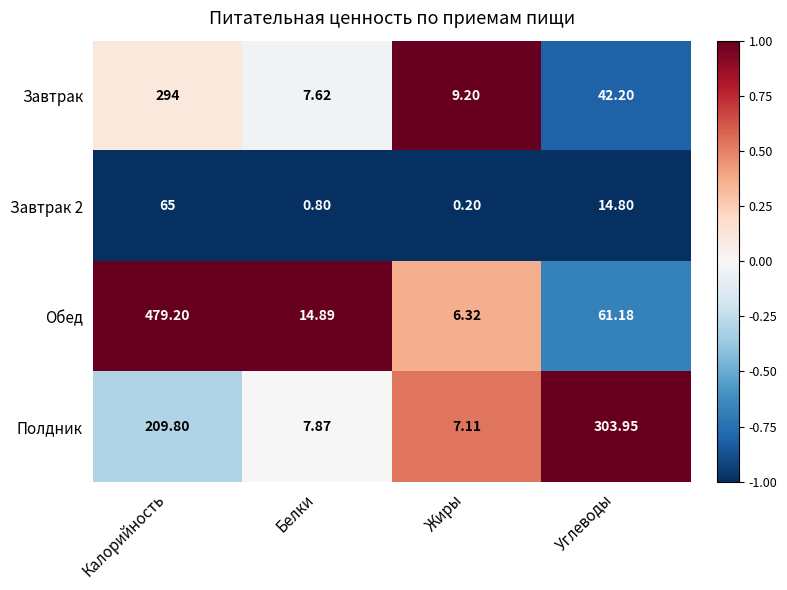

At which label does Полдник first exceed 209?

Калорийность